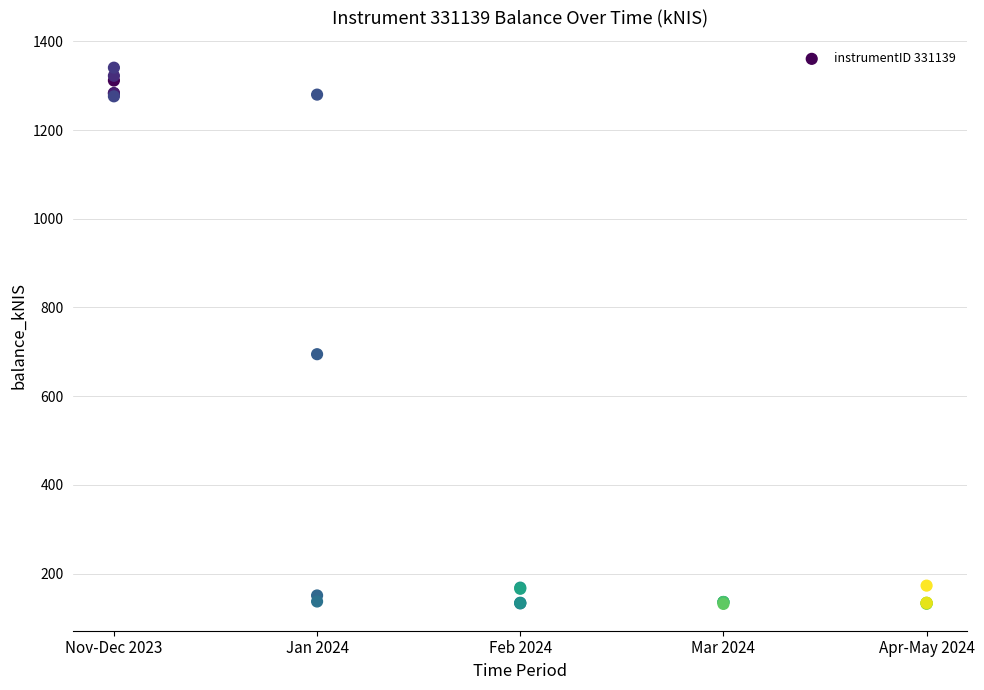

What Y value in the scatter plot is closest to 736?

694.6